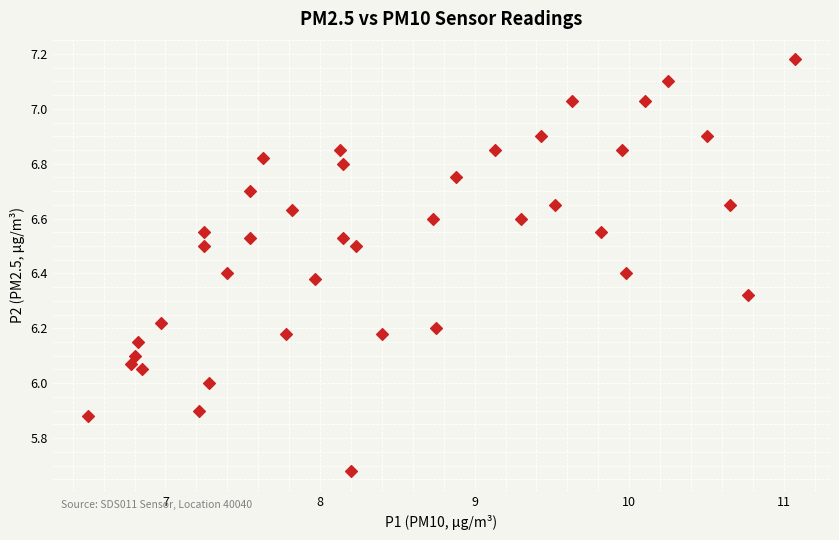

What is the range of X values (max minus min)?

4.6